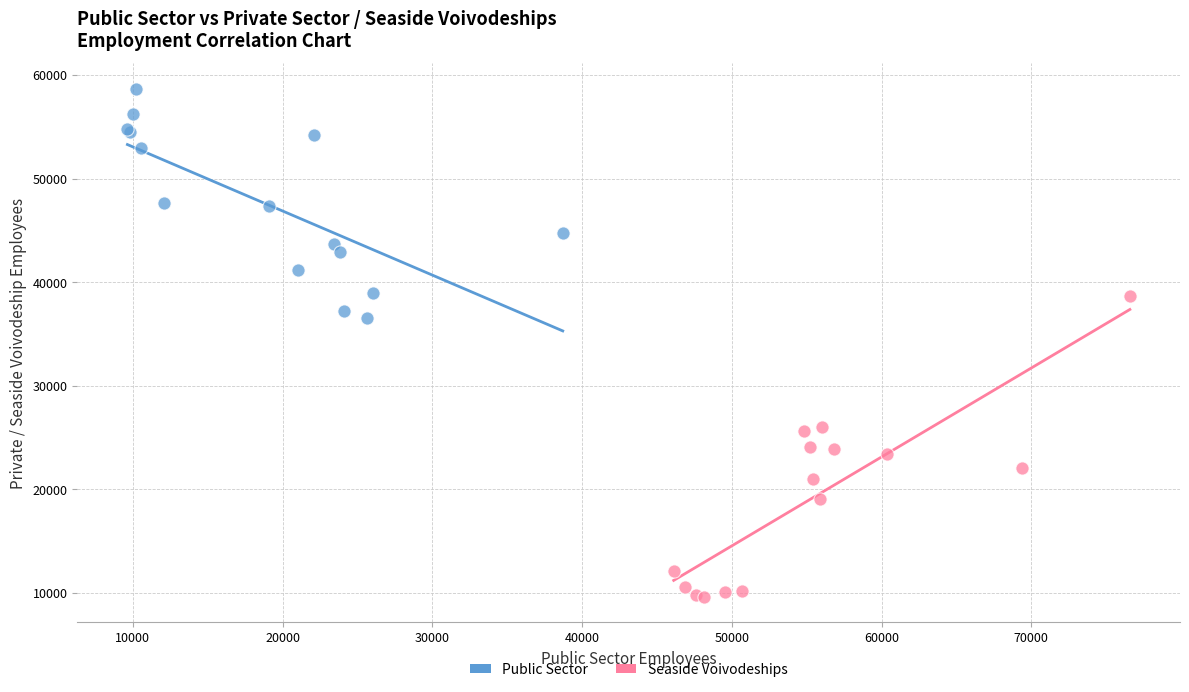

Which series contains the highest Y value?

Public Sector